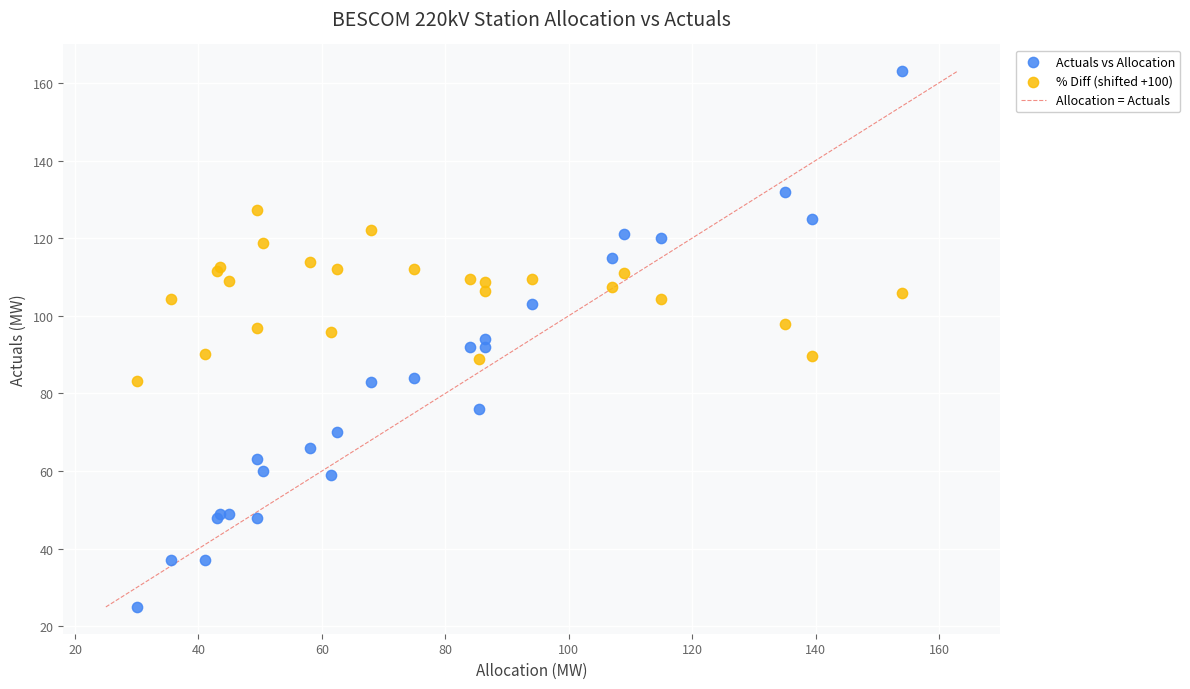

Which series contains the highest Y value?

Actuals vs Allocation